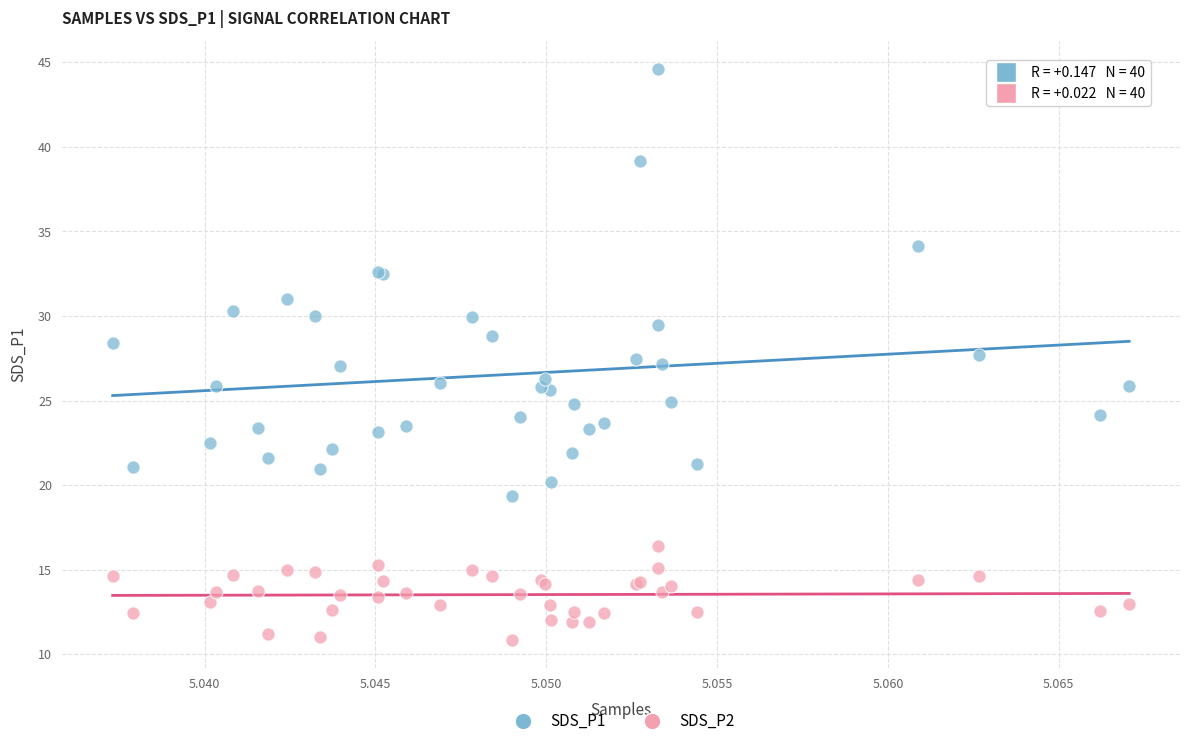

Which series has the largest Y range (max minus min)?

SDS_P1